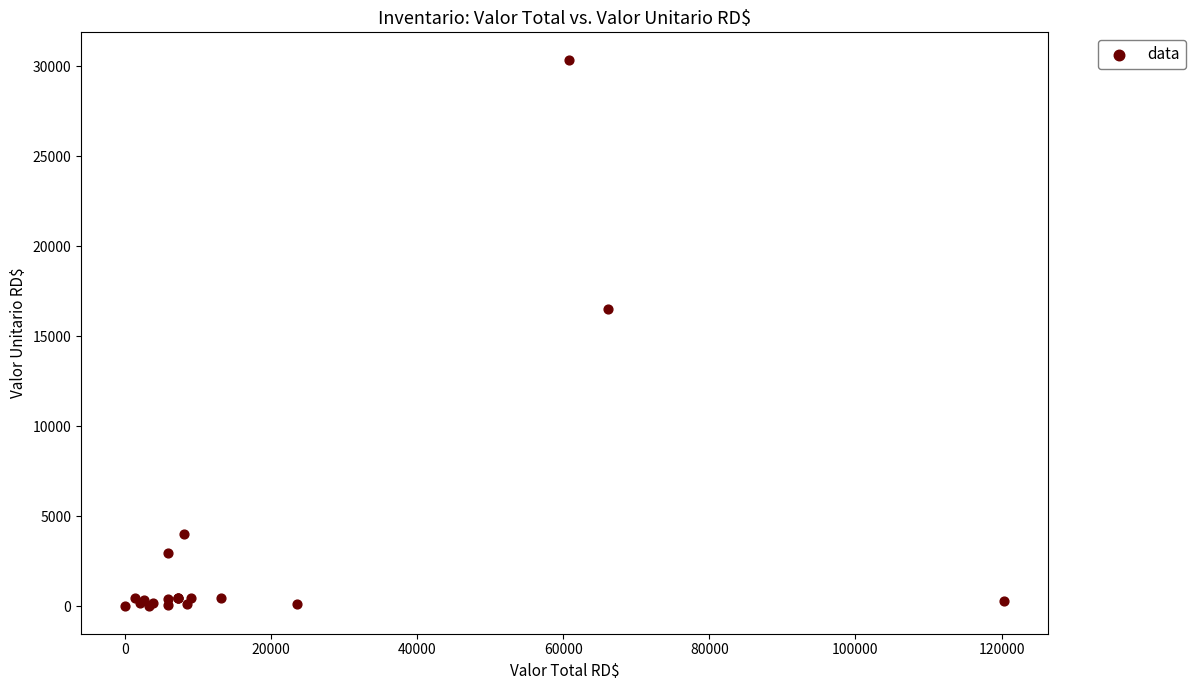

What Y value in the scatter plot is closest to 15187?

16520.0